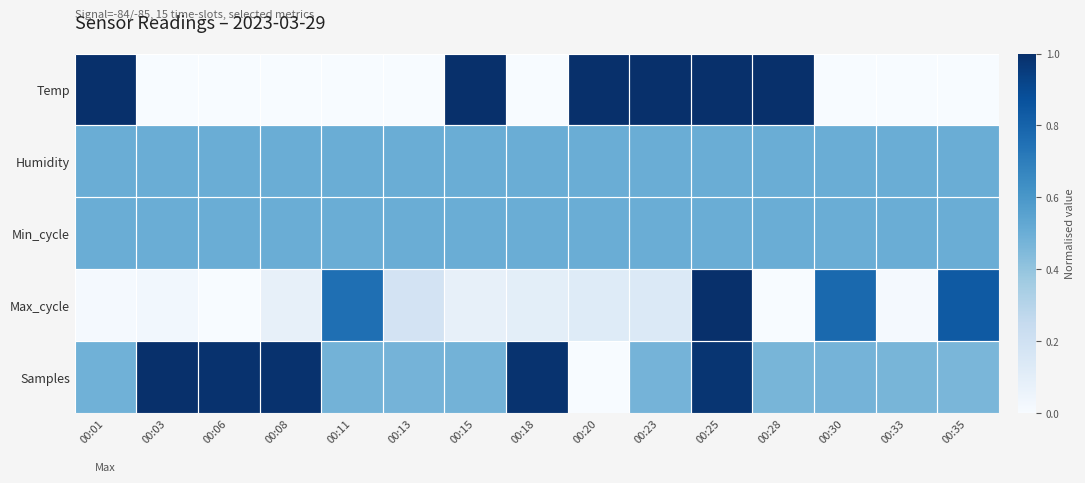

At how many categories does at least one series exceed 0?

15